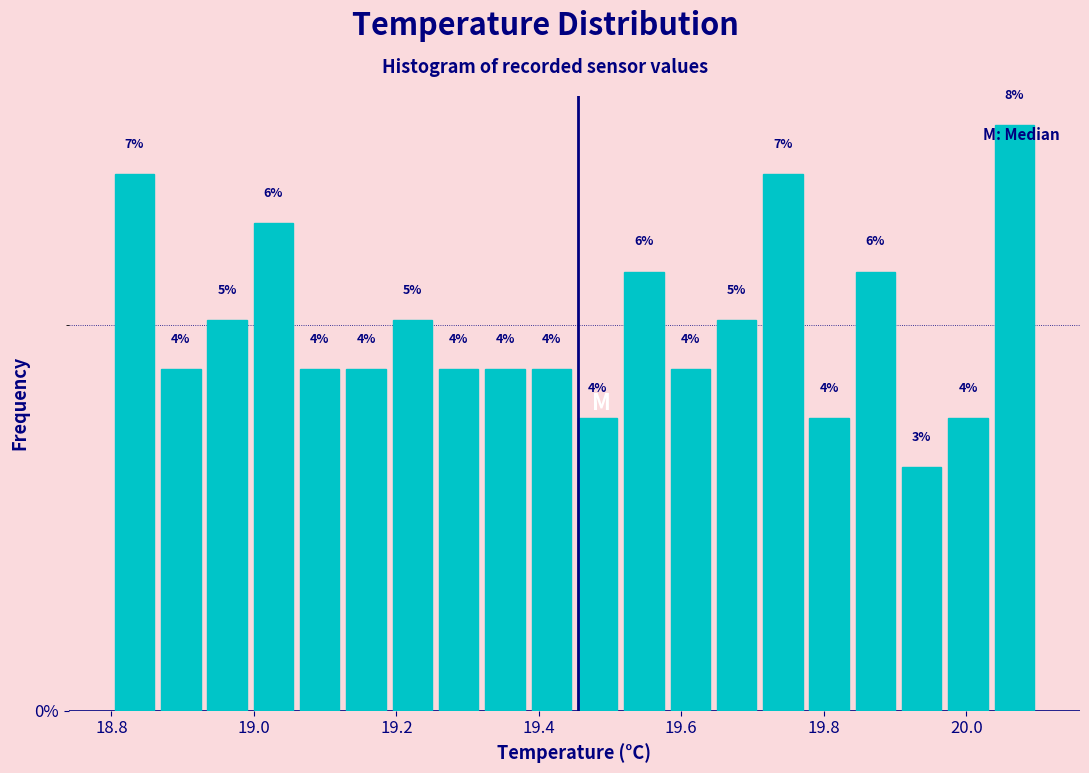

Read against the x-axis, roughly where is the centre of the tallest bar?

20.06